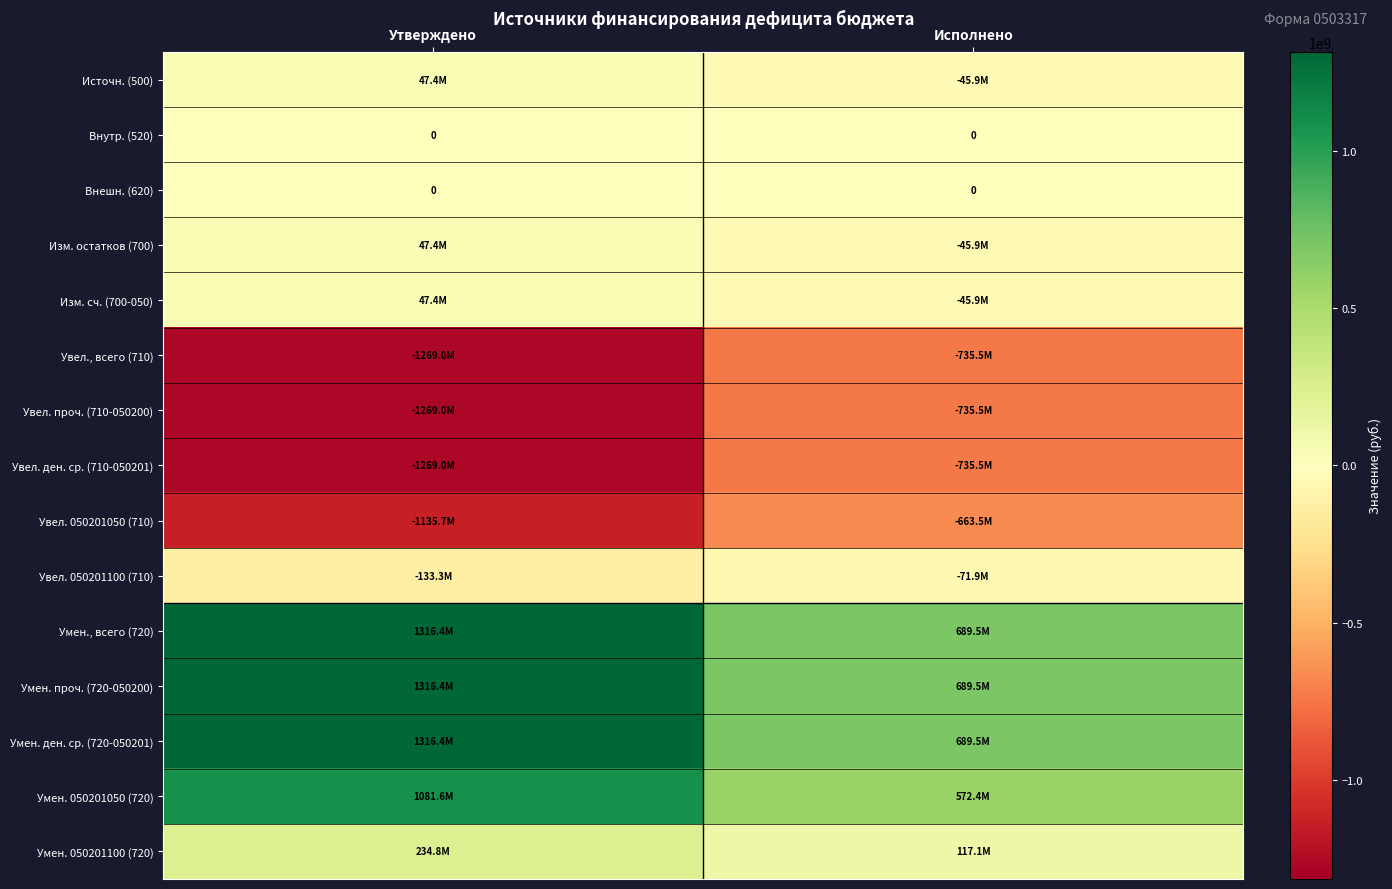

What is the total value across all series at Исполнено?

-321547666.0